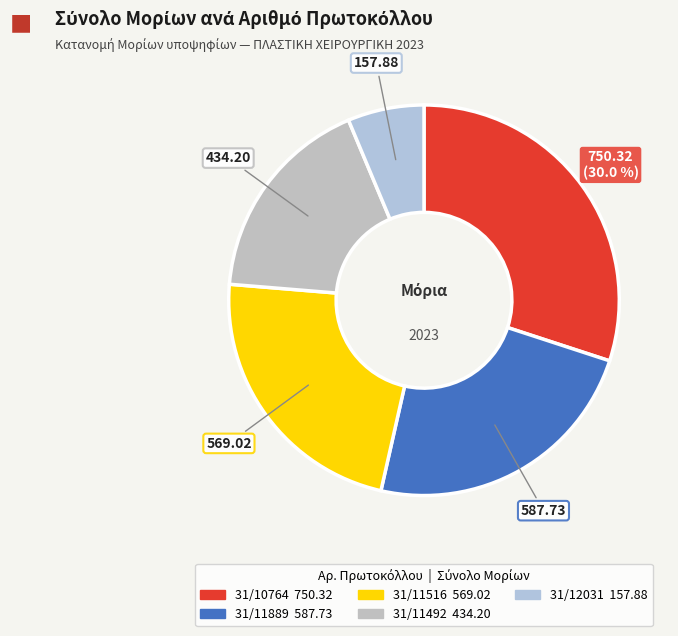

Which category has the smallest portion of the pie?

31/12031